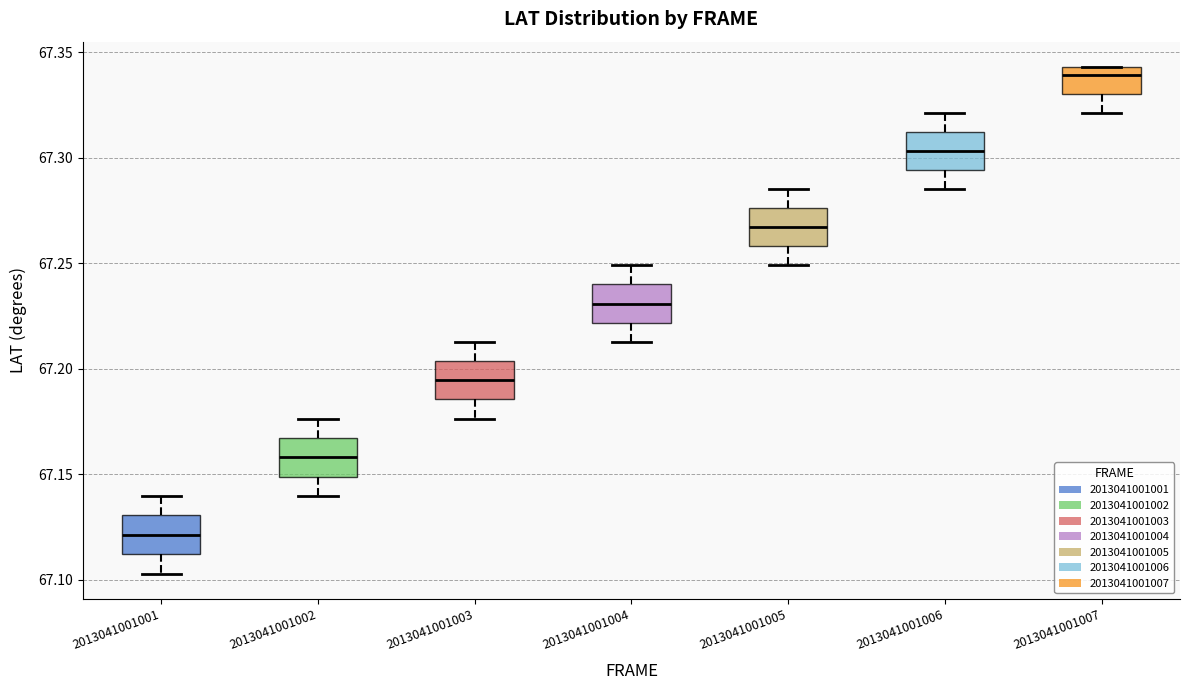

Reading left to right, read every box against the y-axis: the position of its median line, the range the box covers, and the ends of its whiskers. The values are not printed on the chart, so give them approximately, as read against the axis.

2013041001001: median 67.120, box 67.110 to 67.130, whiskers 67.105 to 67.140
2013041001002: median 67.160, box 67.150 to 67.165, whiskers 67.140 to 67.175
2013041001003: median 67.195, box 67.185 to 67.205, whiskers 67.175 to 67.215
2013041001004: median 67.230, box 67.220 to 67.240, whiskers 67.215 to 67.250
2013041001005: median 67.265, box 67.260 to 67.275, whiskers 67.250 to 67.285
2013041001006: median 67.305, box 67.295 to 67.310, whiskers 67.285 to 67.320
2013041001007: median 67.340, box 67.330 to 67.345, whiskers 67.320 to 67.345